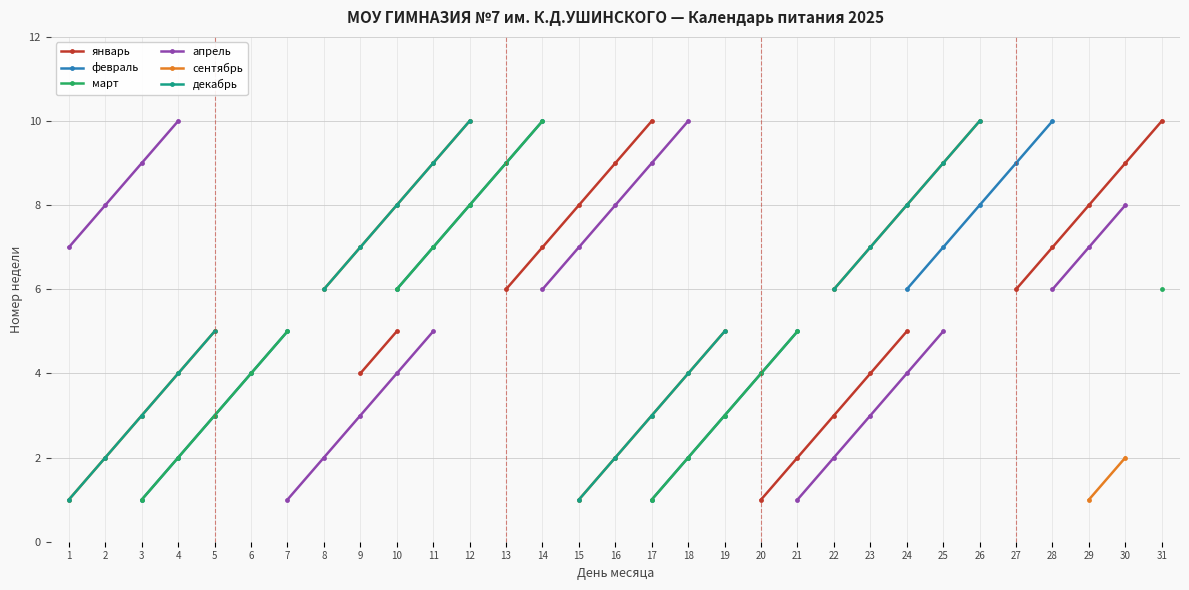

How many values in the январь series are below 9?

13